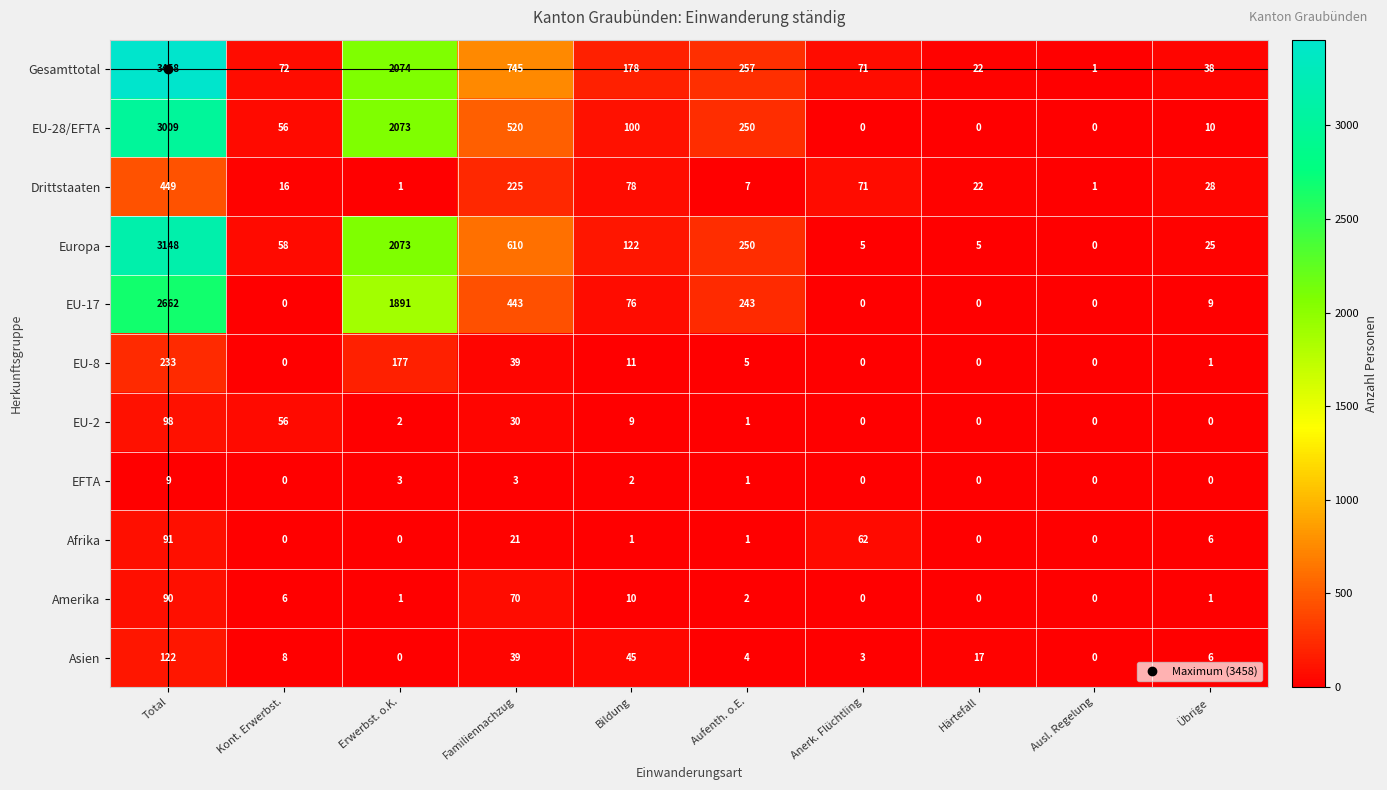

What is the average value of the Afrika series?

18